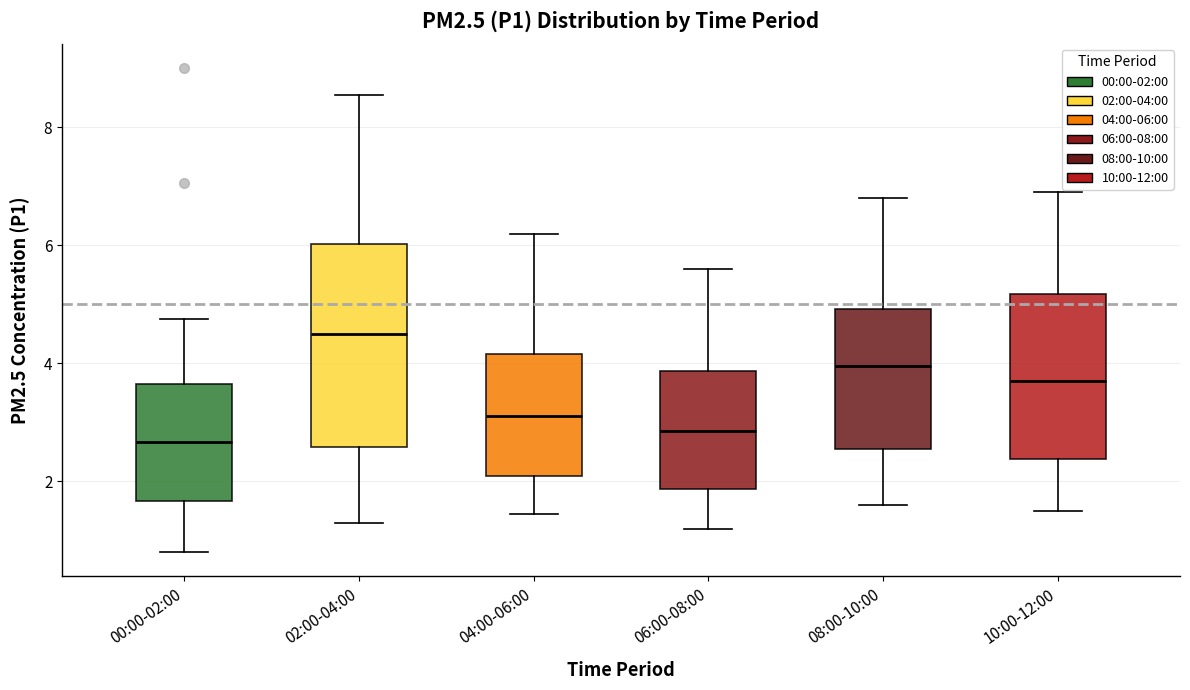

Reading left to right, read every box against the y-axis: the position of its median line, the range the box covers, and the ends of its whiskers. The values are not printed on the chart, so give them approximately, as read against the axis.

00:00-02:00: median 2.6, box 1.6 to 3.6, whiskers 0.8 to 4.8
02:00-04:00: median 4.4, box 2.6 to 6.0, whiskers 1.4 to 8.6
04:00-06:00: median 3.2, box 2.2 to 4.2, whiskers 1.4 to 6.2
06:00-08:00: median 2.8, box 1.8 to 3.8, whiskers 1.2 to 5.6
08:00-10:00: median 4.0, box 2.6 to 5.0, whiskers 1.6 to 6.8
10:00-12:00: median 3.8, box 2.4 to 5.2, whiskers 1.6 to 7.0